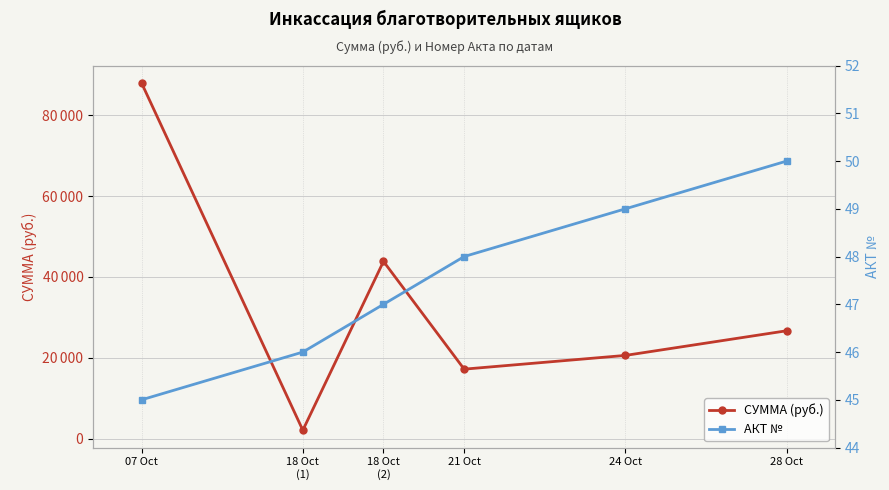

How many data points in СУММА (руб.) are less than 26700?

3